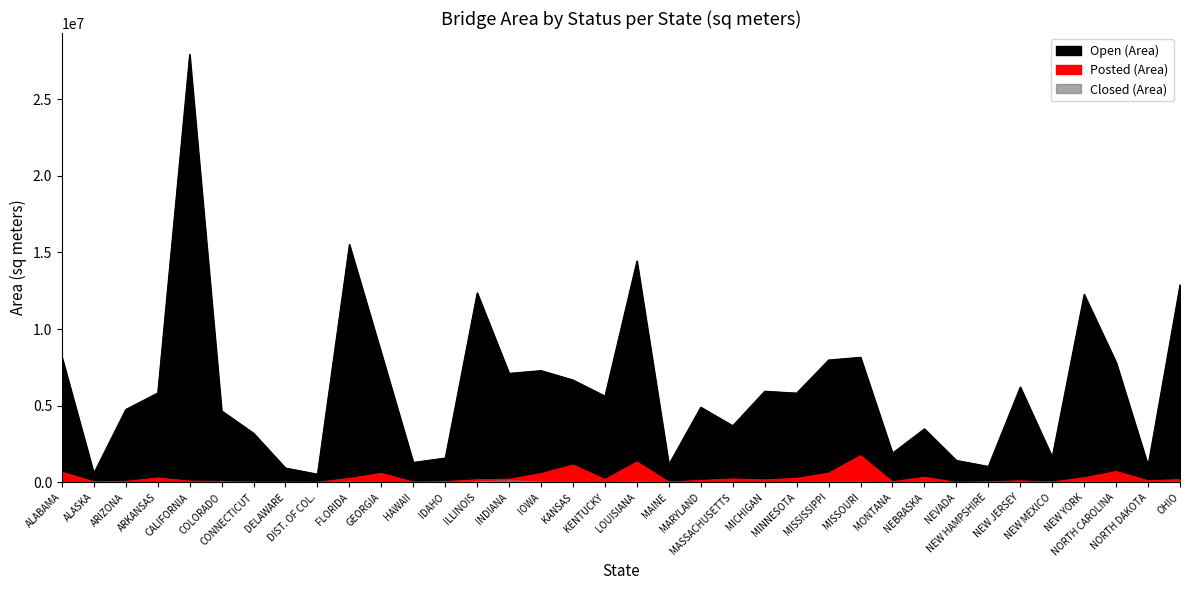

Where does the Posted (Area) series first go above 163380?

ALABAMA